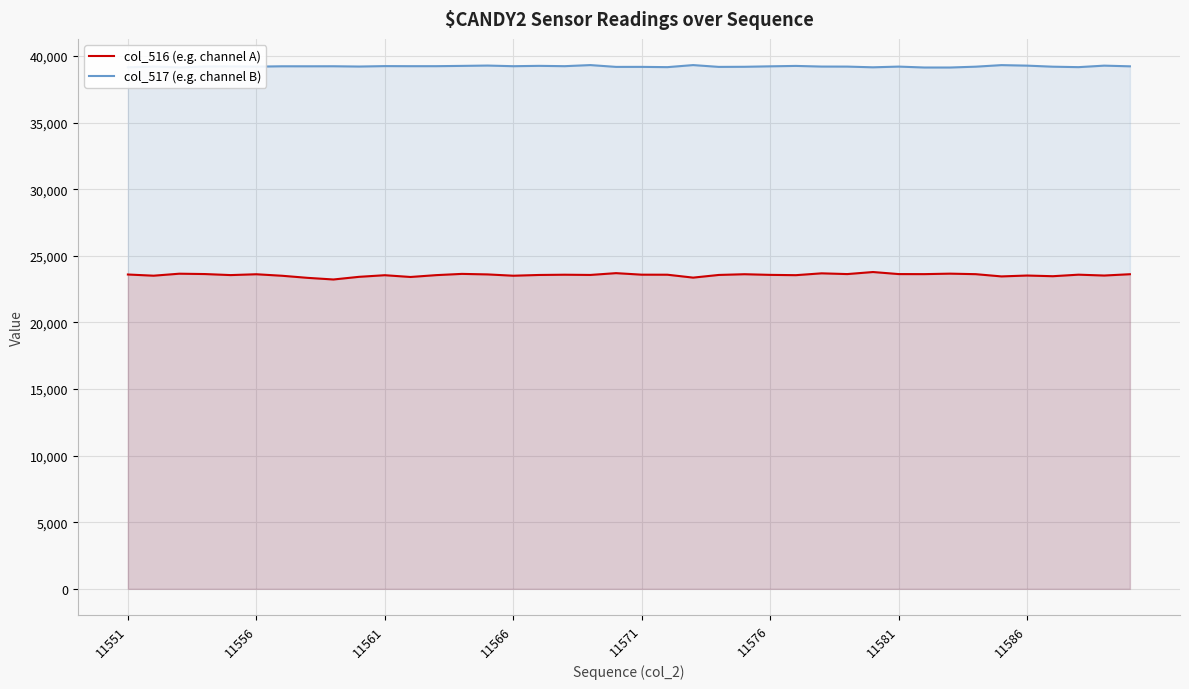

What is the maximum value shown in the chart?

39323